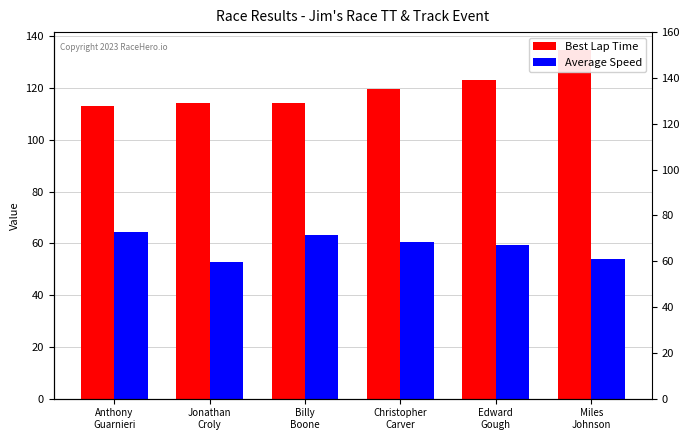

What is the smallest value displayed?

52.7